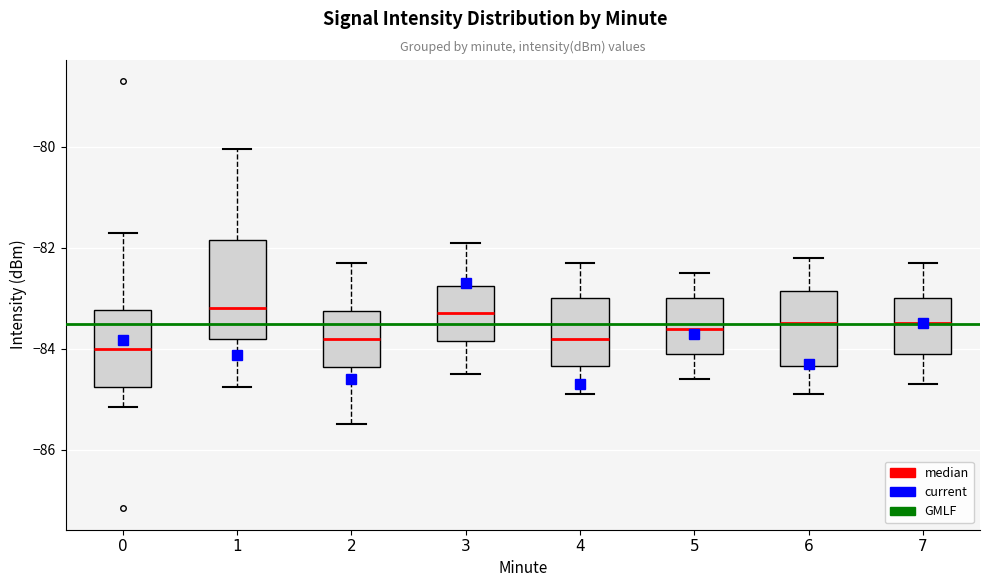

Which box is the tallest, from its lower edge to its upper edge?

1